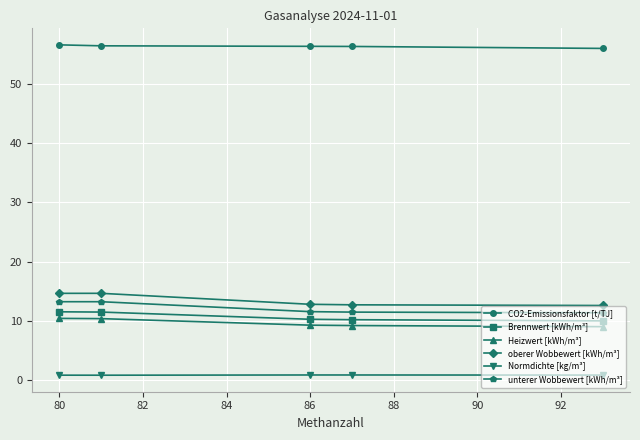

Does the chart have visible grid lines?

Yes